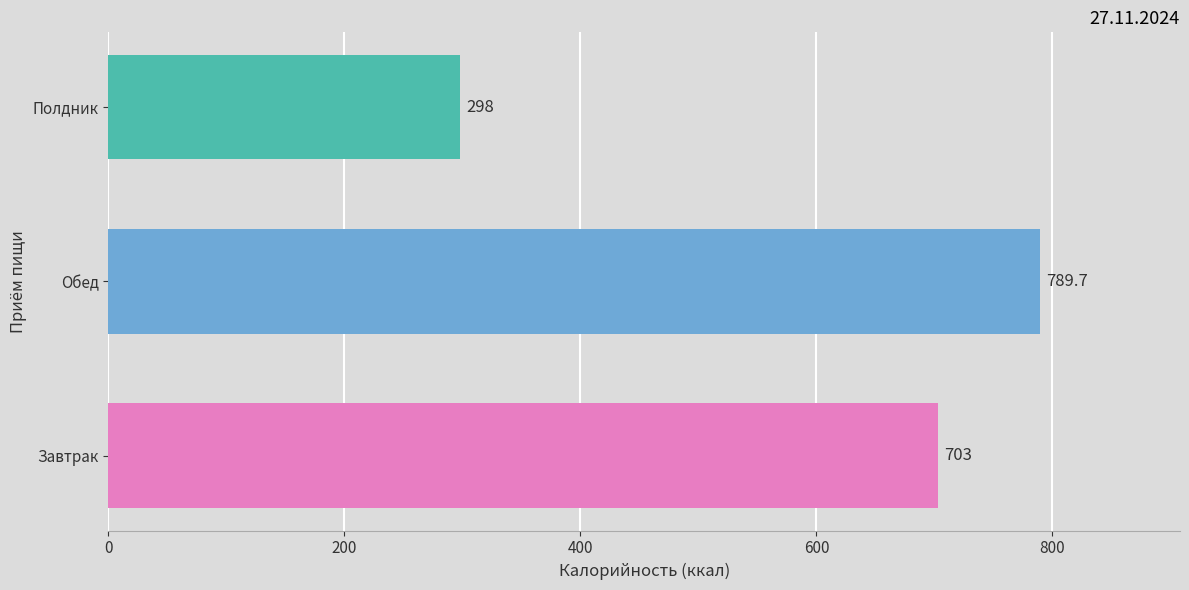

Which label corresponds to the smallest value in the chart?

Полдник